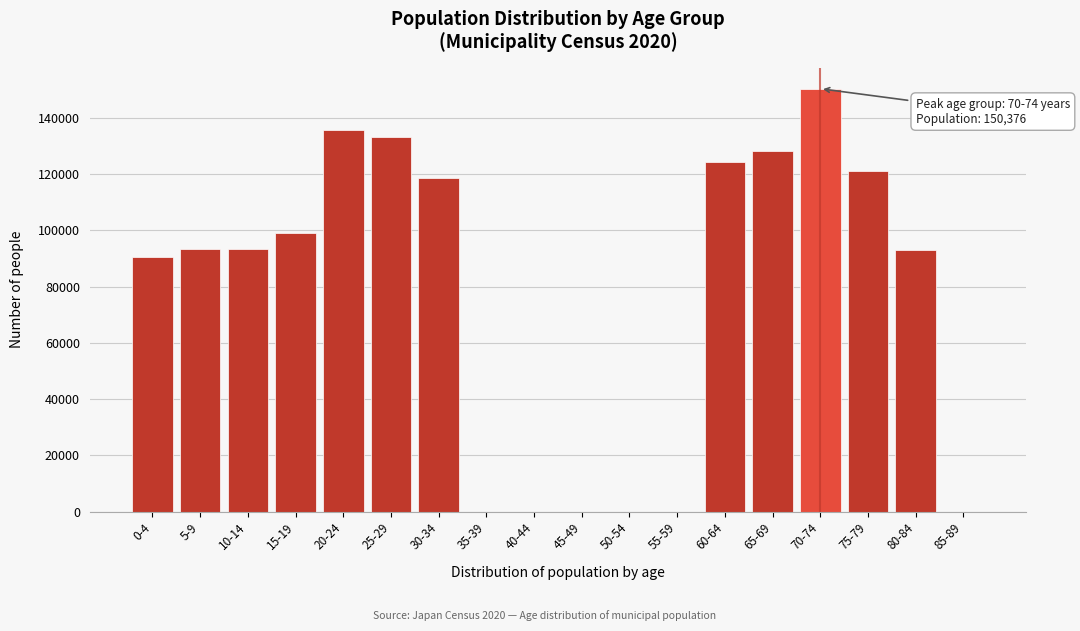

What is the sum of all values?

1381103